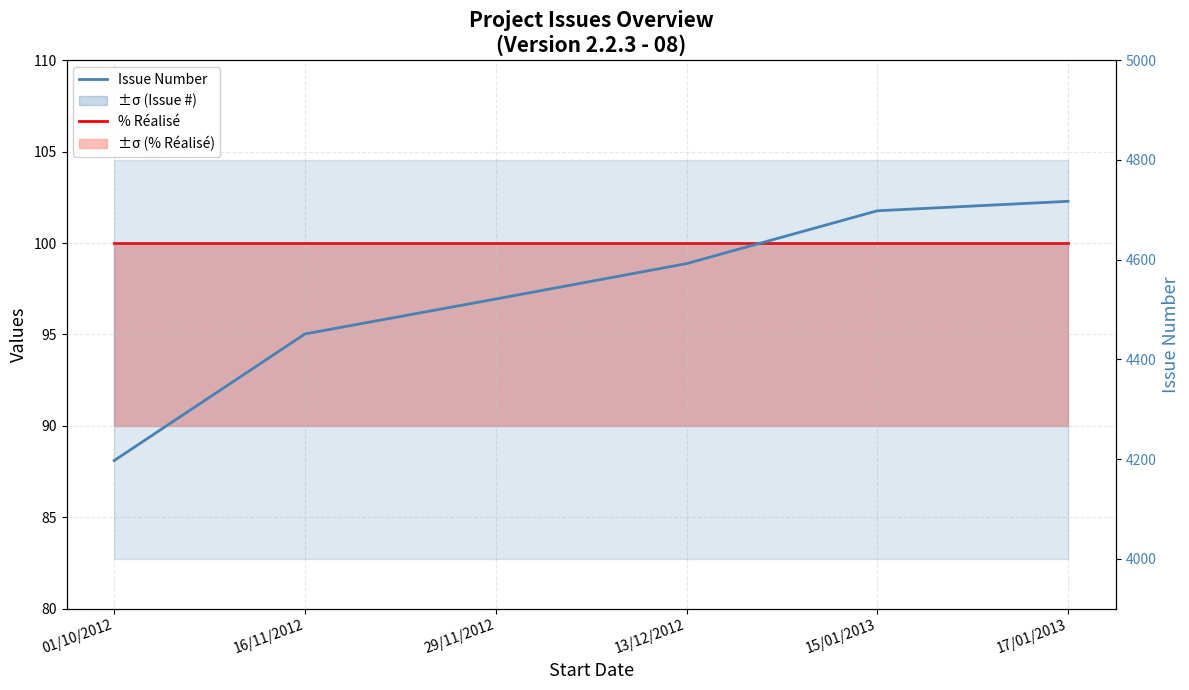

Count the number of data series in this chart.

2